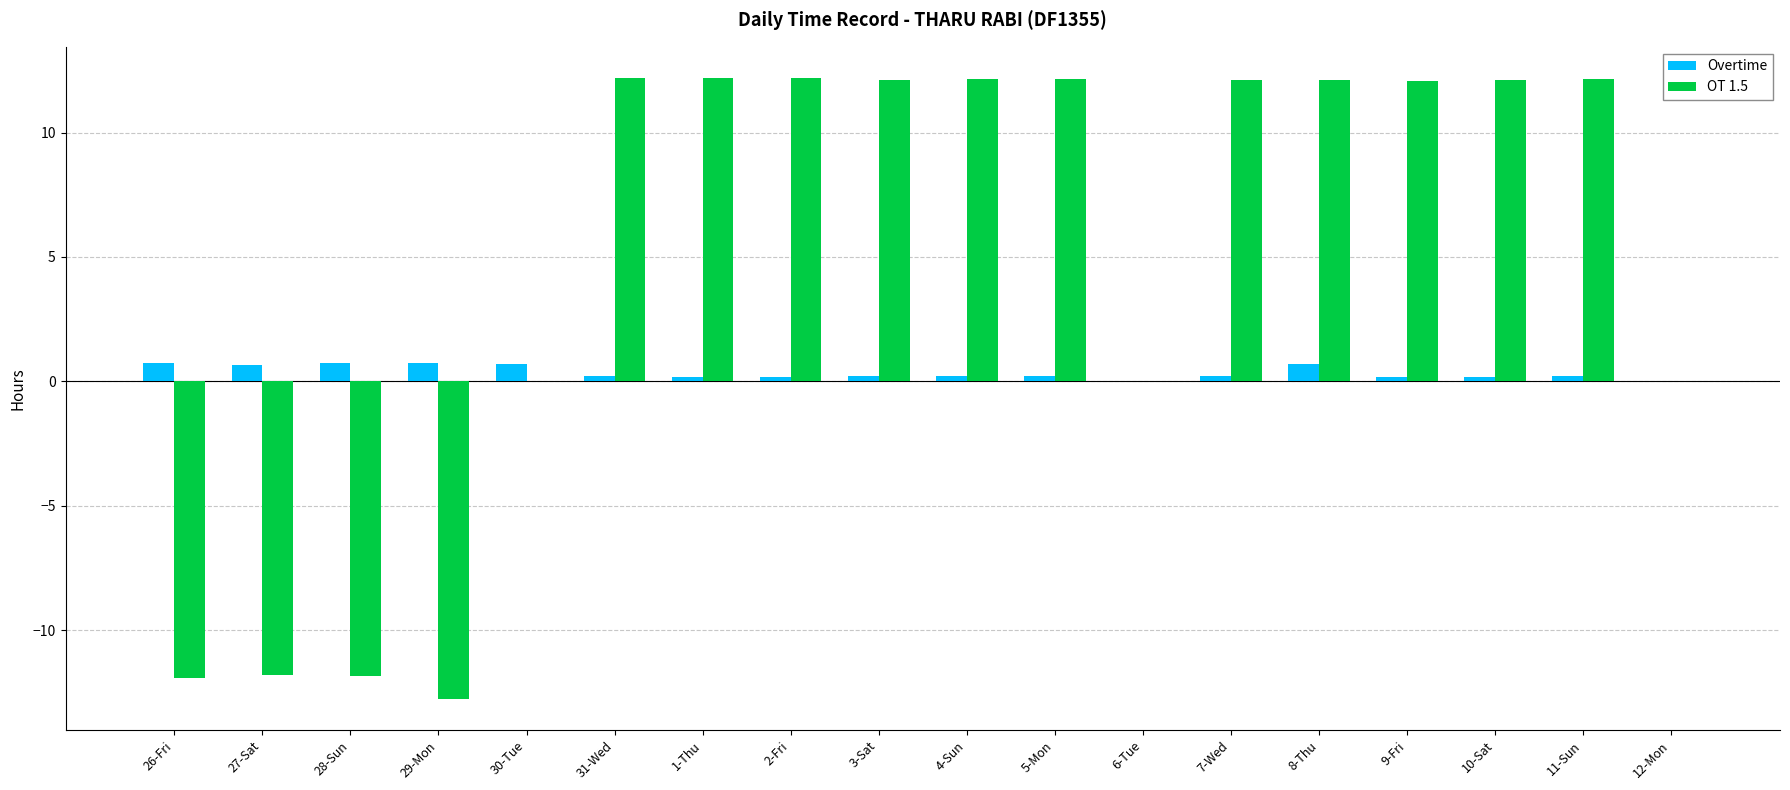

What is the sum of all Overtime values?

6.3